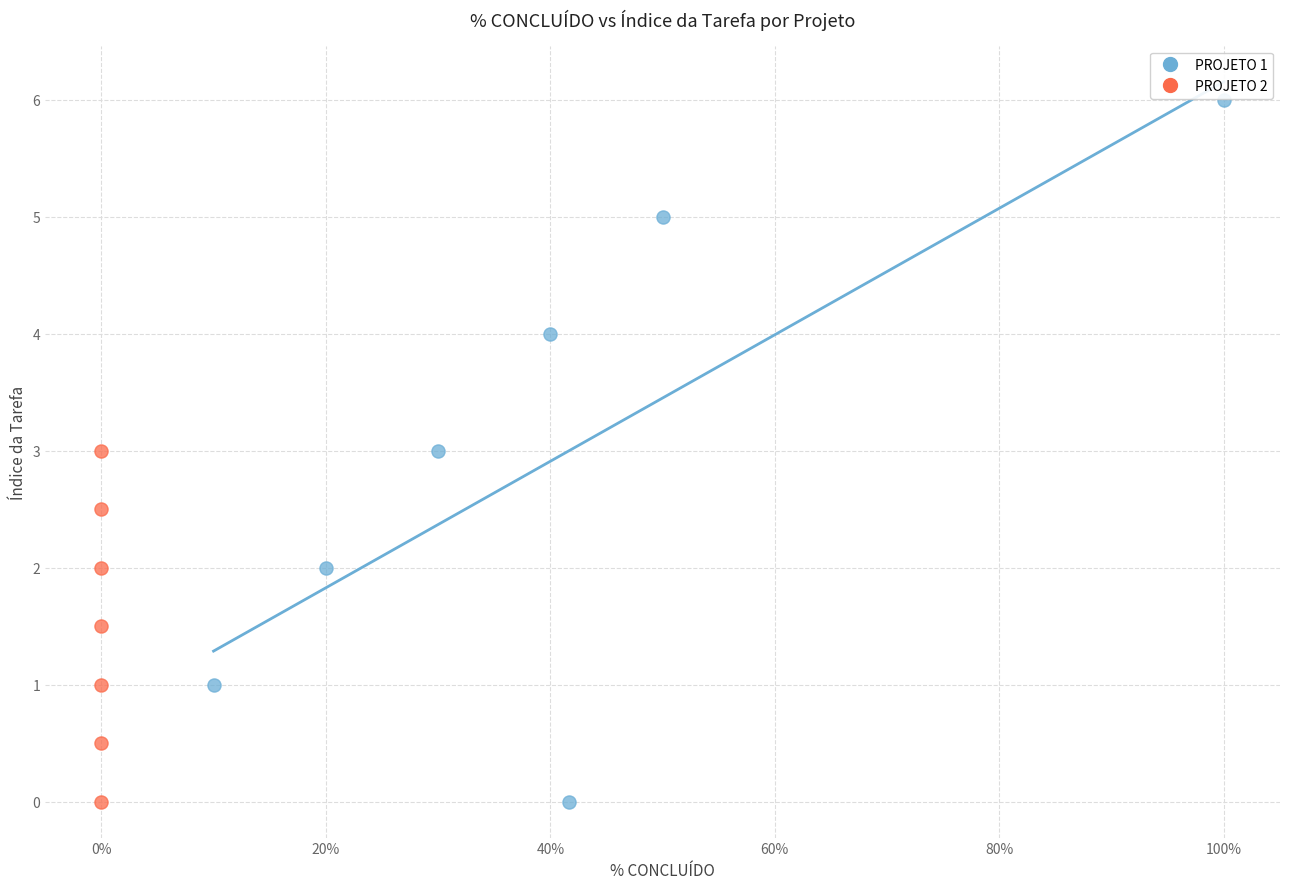

Which series reaches the maximum Y coordinate?

PROJETO 1